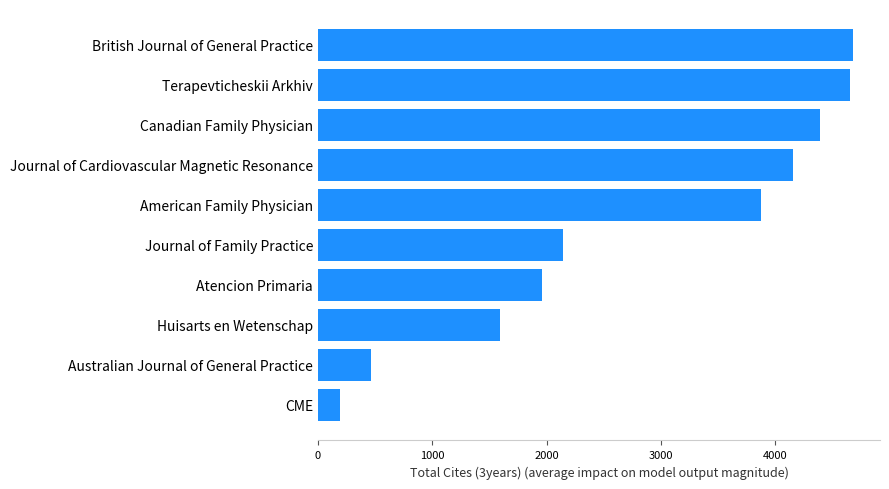

What is the sum of all values?

28103